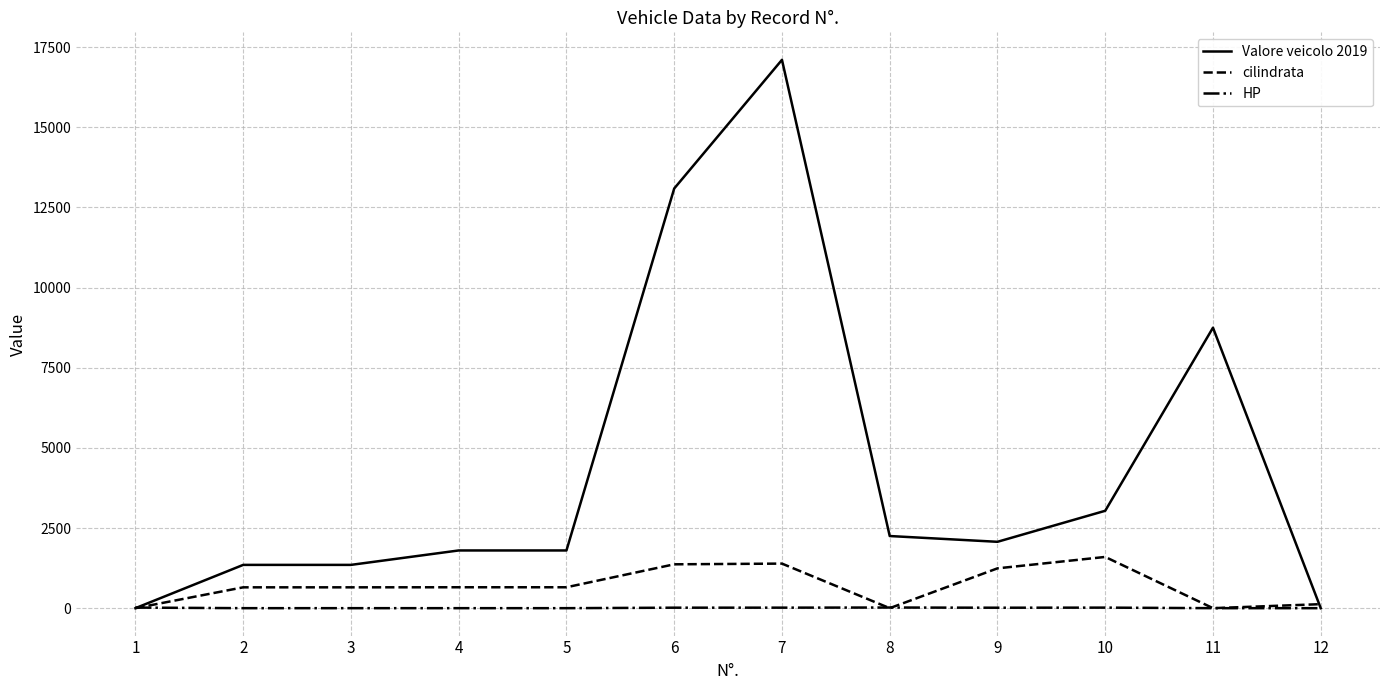

Is this an area chart (filled region under the line)?

No